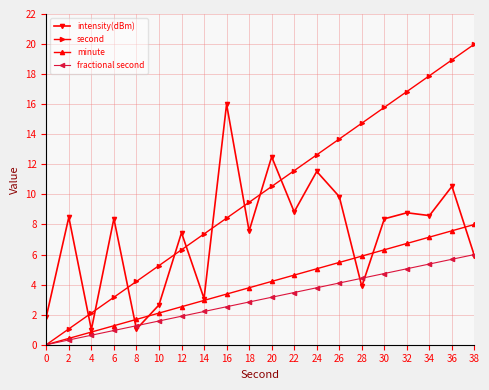

Count the number of categories in the chart.

20